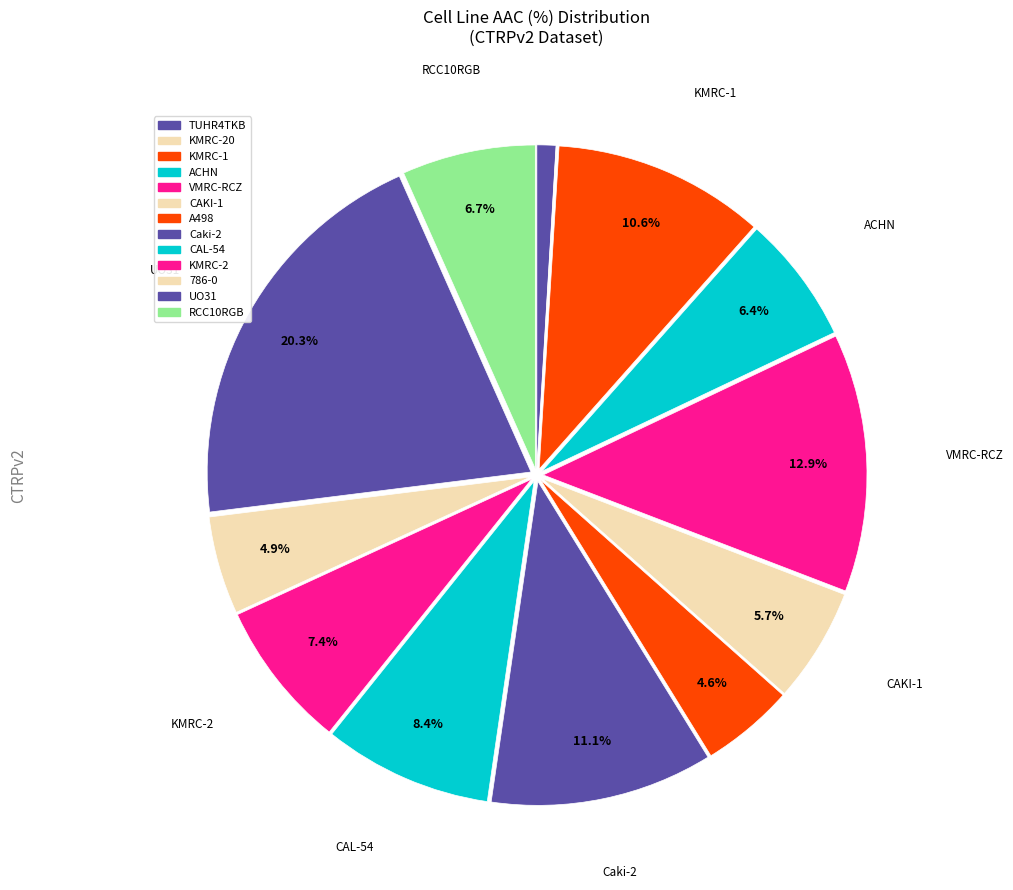

To the nearest percent, what is the difference between the largest and smallest slice percentages?

20%